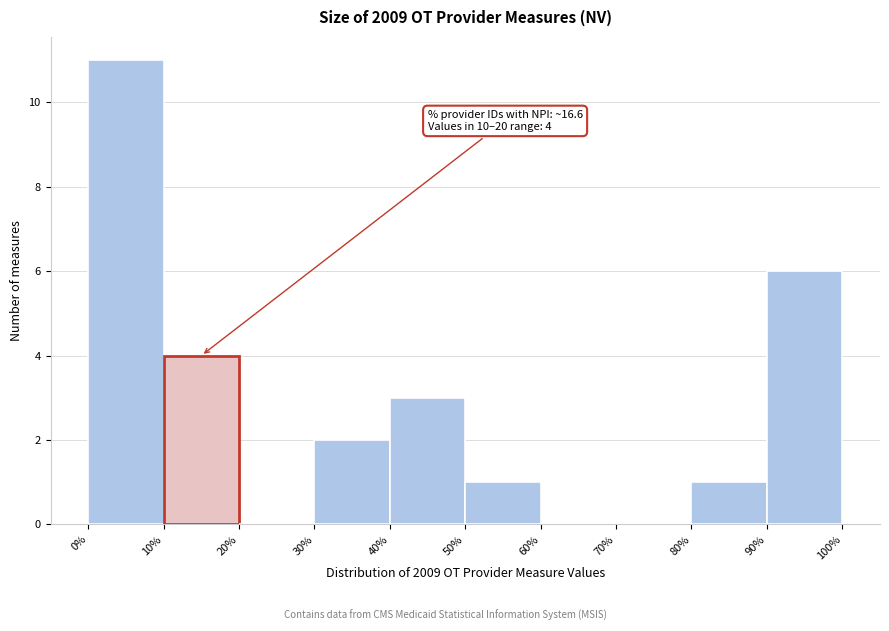

Over which range of the x-axis is the bar tallest?

0% to 10%